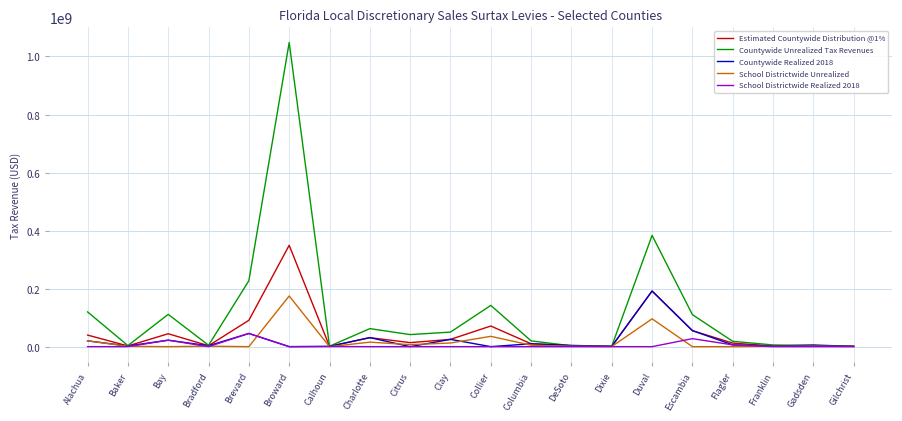

Which series has the largest total across all categories?

Countywide Unrealized Tax Revenues